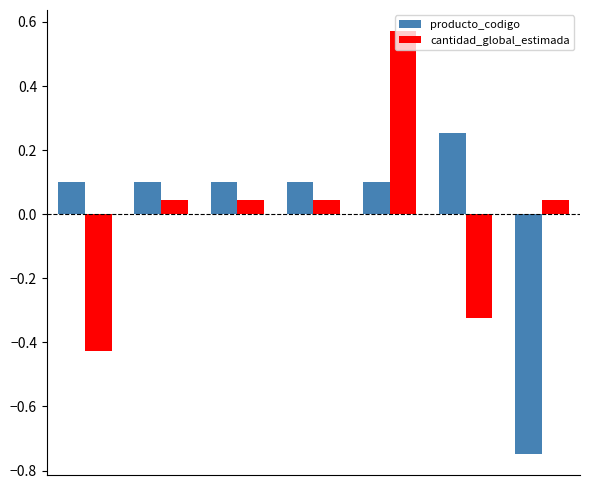

How many distinct data groups are displayed?

2